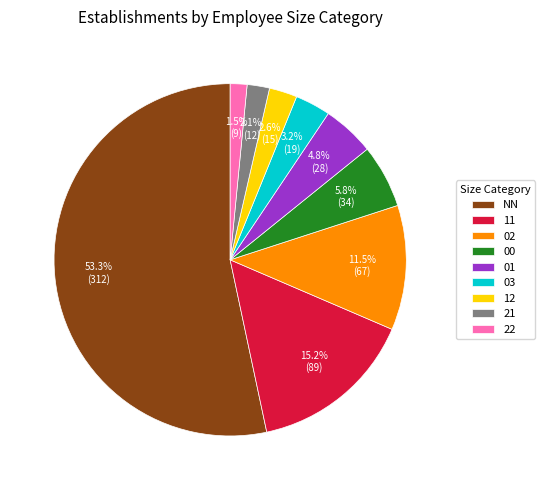

To the nearest percent, what portion does NN represent?

53%